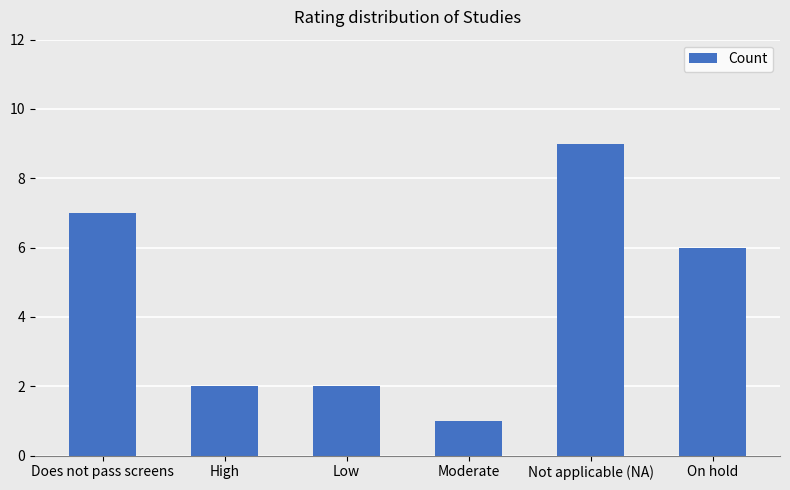

What is the sum of all values?

27